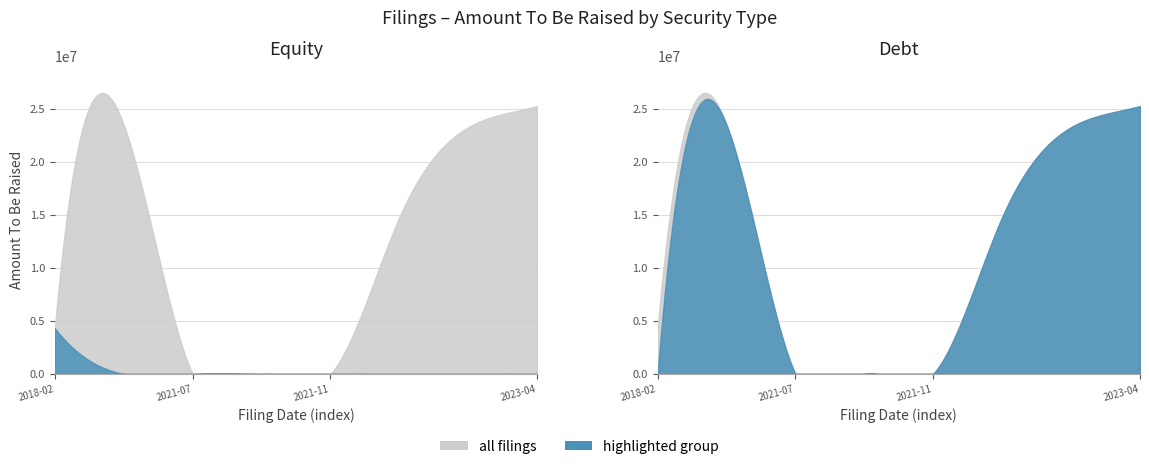

Where does the Amount To Be Raised series first go above 14750000?

2019-11-12